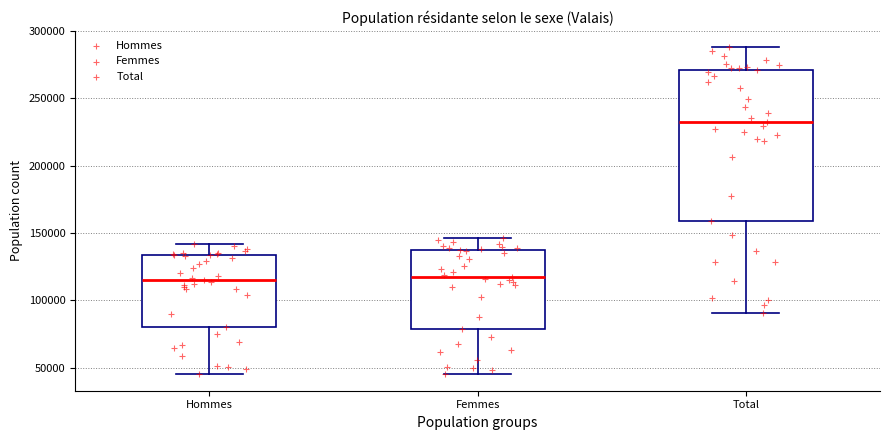

Reading left to right, transcribe this box plot: for each box, give where its median line is, the range the box spans, and where its two whiskers end, as read against the y-axis. The values are not printed on the chart, so give them approximately, as read against the axis.

Hommes: median 115000, box 80000 to 135000, whiskers 45000 to 140000
Femmes: median 120000, box 80000 to 140000, whiskers 45000 to 145000
Total: median 235000, box 160000 to 270000, whiskers 90000 to 290000